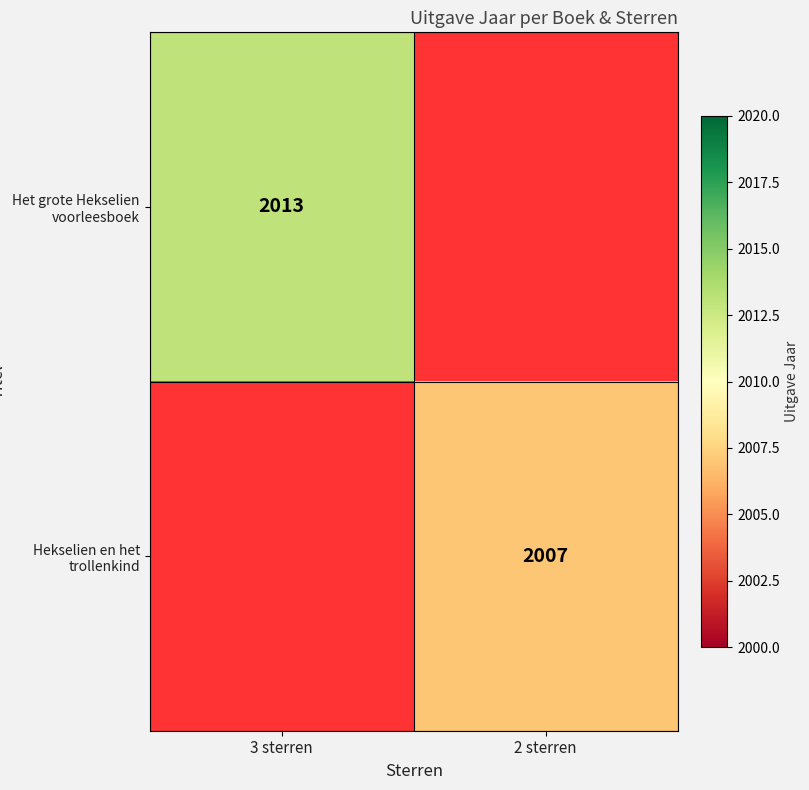

True or false: Hekselien en het trollenkind has a value of 3531 at 2 sterren.

False